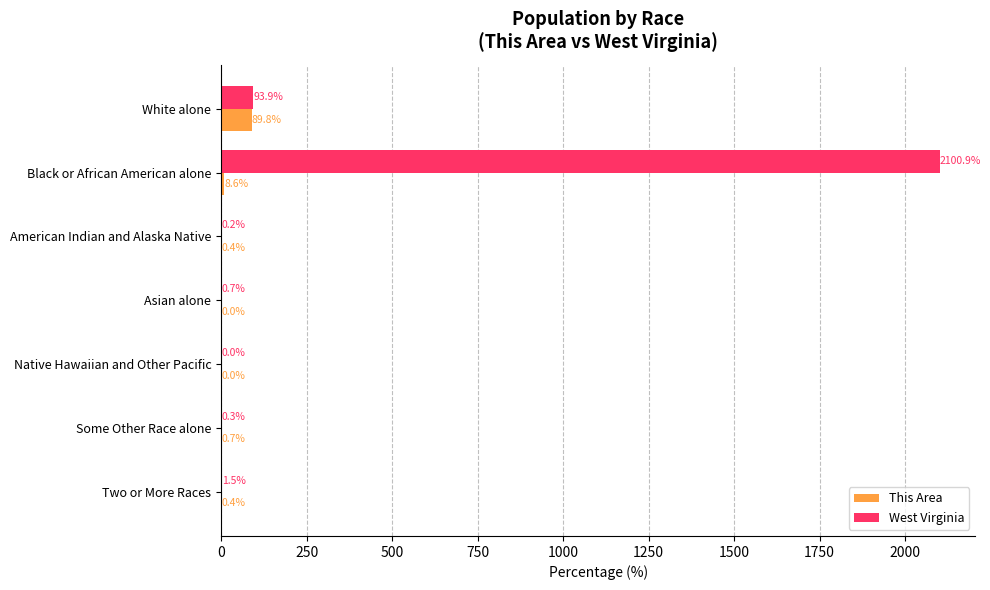

The This Area series shows 8.6 at Black or African American alone. True or false?

True